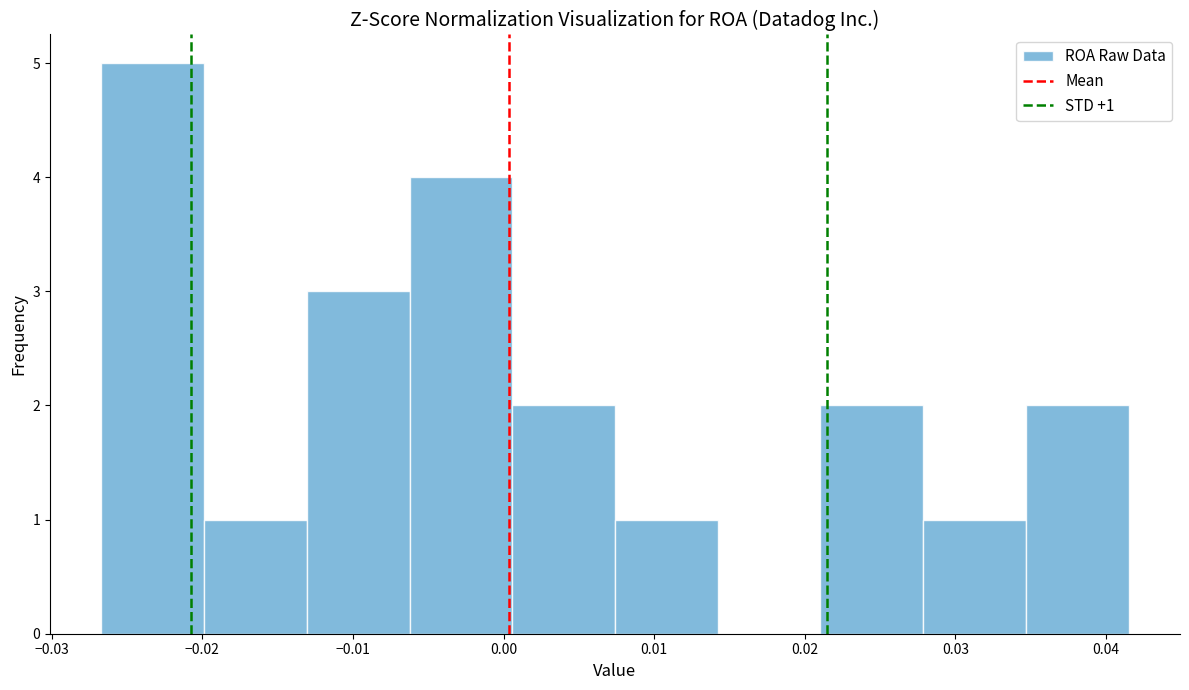

Over which range of the x-axis is the bar tallest?

-0.027 to -0.020